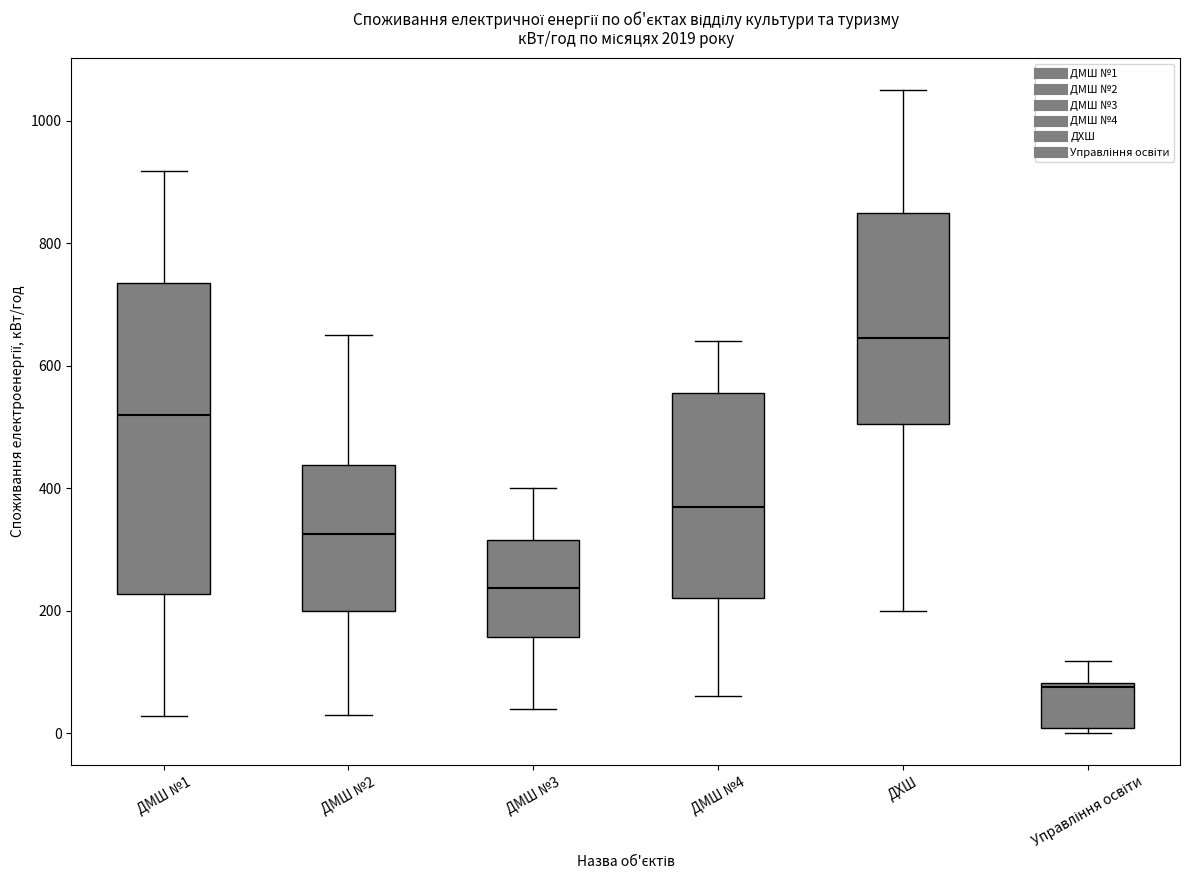

Reading left to right, read every box against the y-axis: the position of its median line, the range the box covers, and the ends of its whiskers. The values are not printed on the chart, so give them approximately, as read against the axis.

ДМШ №1: median 520, box 220 to 740, whiskers 20 to 920
ДМШ №2: median 320, box 200 to 440, whiskers 40 to 660
ДМШ №3: median 240, box 160 to 320, whiskers 40 to 400
ДМШ №4: median 380, box 220 to 560, whiskers 60 to 640
ДХШ: median 640, box 500 to 860, whiskers 200 to 1060
Управління освіти: median 80 (just below the box's upper edge), box 0 to 80, whiskers 0 (just below the box's lower edge) to 120